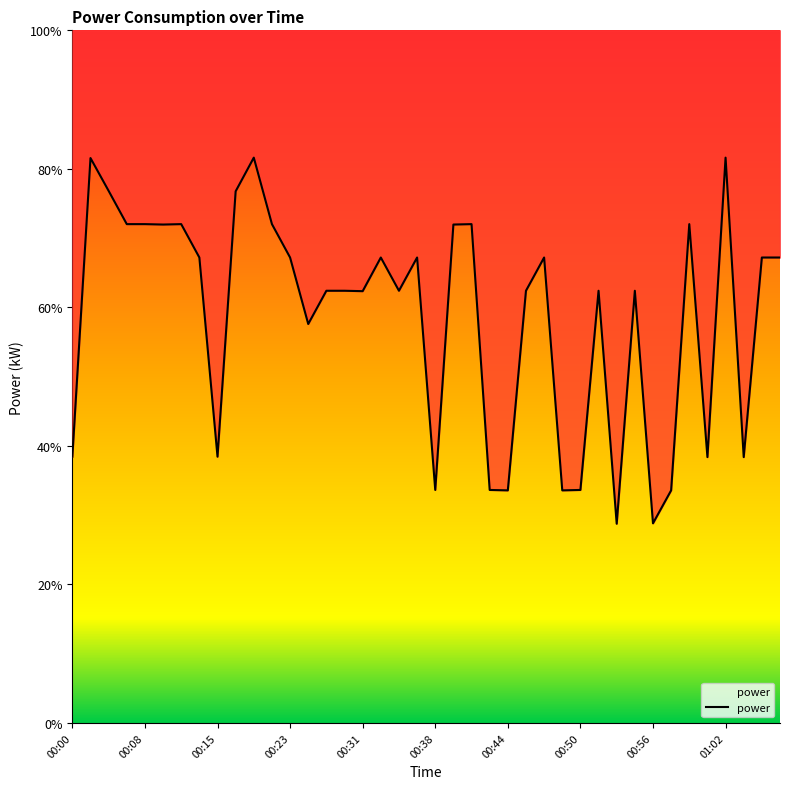

Rank the categories by value from lowest to highest.

00:53, 00:56, 00:44, 00:49, 00:57, 00:38, 00:43, 00:50, 01:00, 01:03, 00:00, 00:15, 00:25, 00:31, 00:27, 00:29, 00:35, 00:46, 00:52, 00:55, 00:14, 00:23, 00:33, 00:37, 00:48, 01:05, 01:07, 00:10, 00:40, 00:06, 00:08, 00:12, 00:21, 00:42, 00:59, 00:17, 00:04, 00:02, 00:19, 01:02